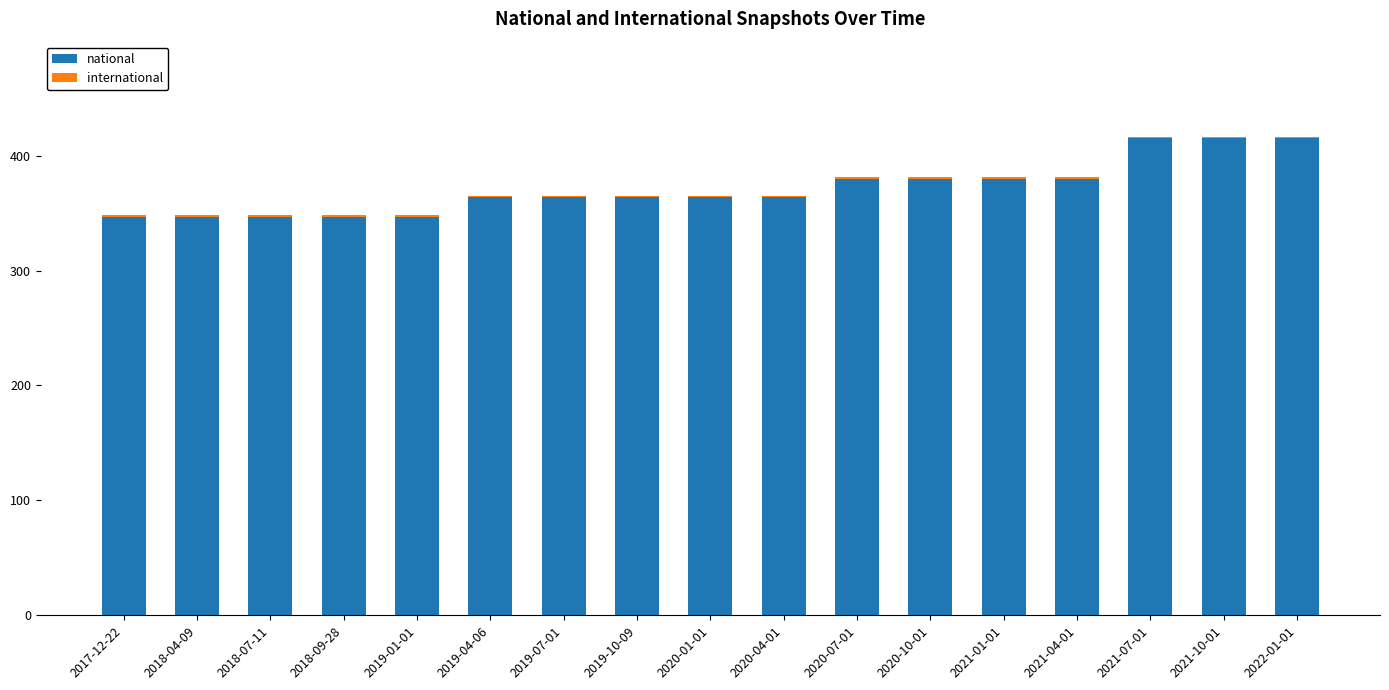

What is the highest value of the national series?

415